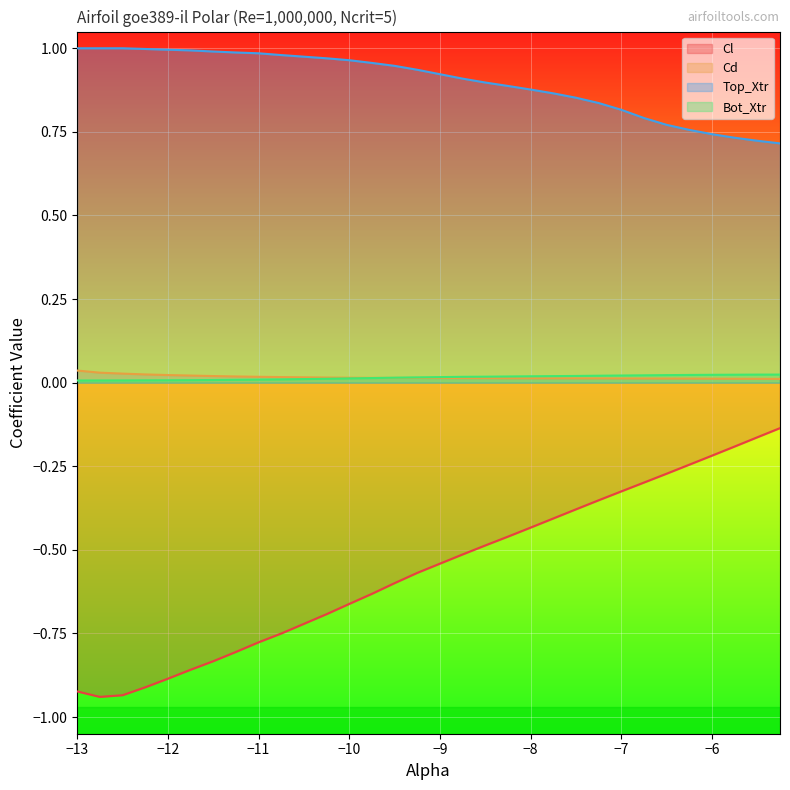

Count the Cd values in the range 0 to 1.

30